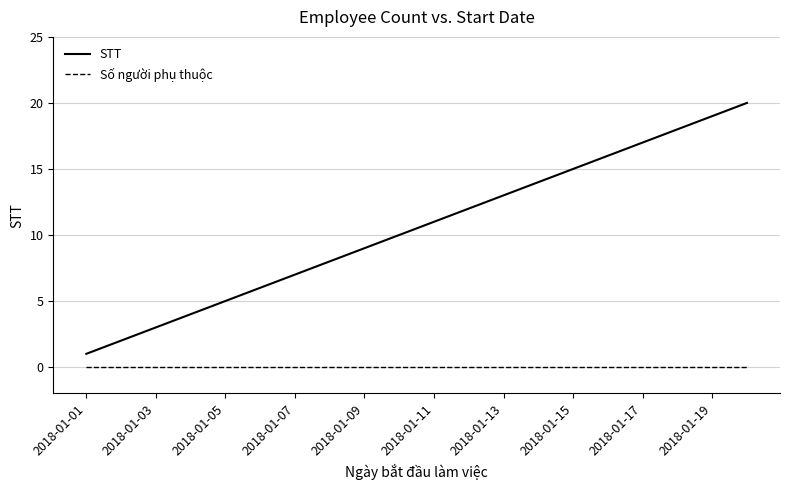

List the series in order of their overall mean, highest first.

STT, Số người phụ thuộc